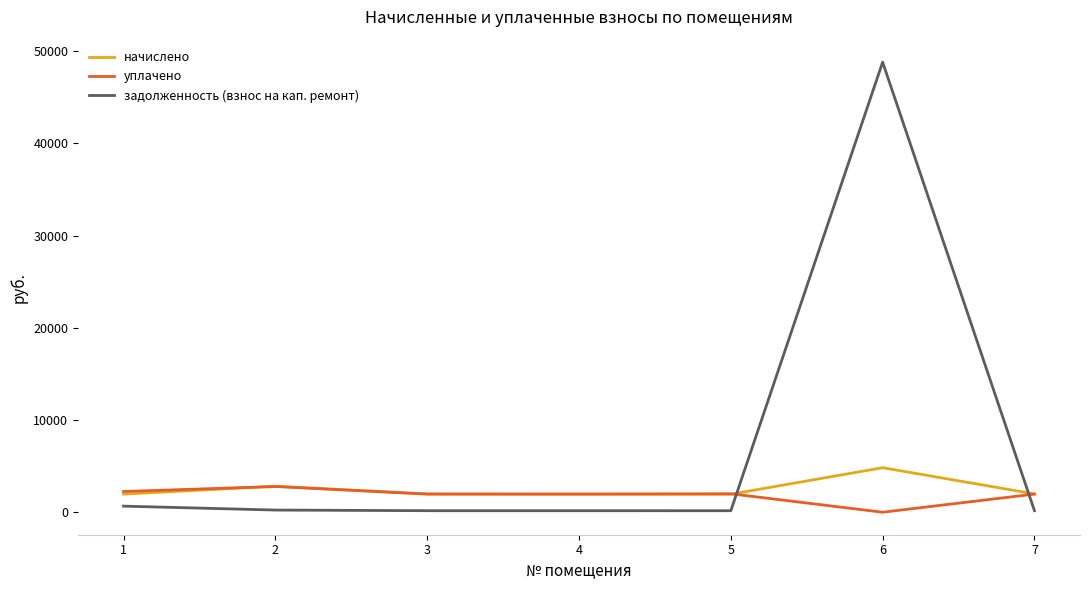

What is the highest value of the начислено series?

4827.1